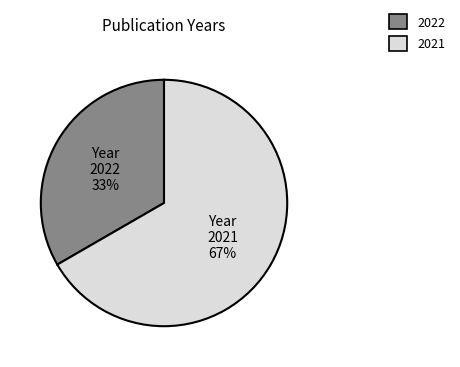

How many segments does this pie chart have?

2